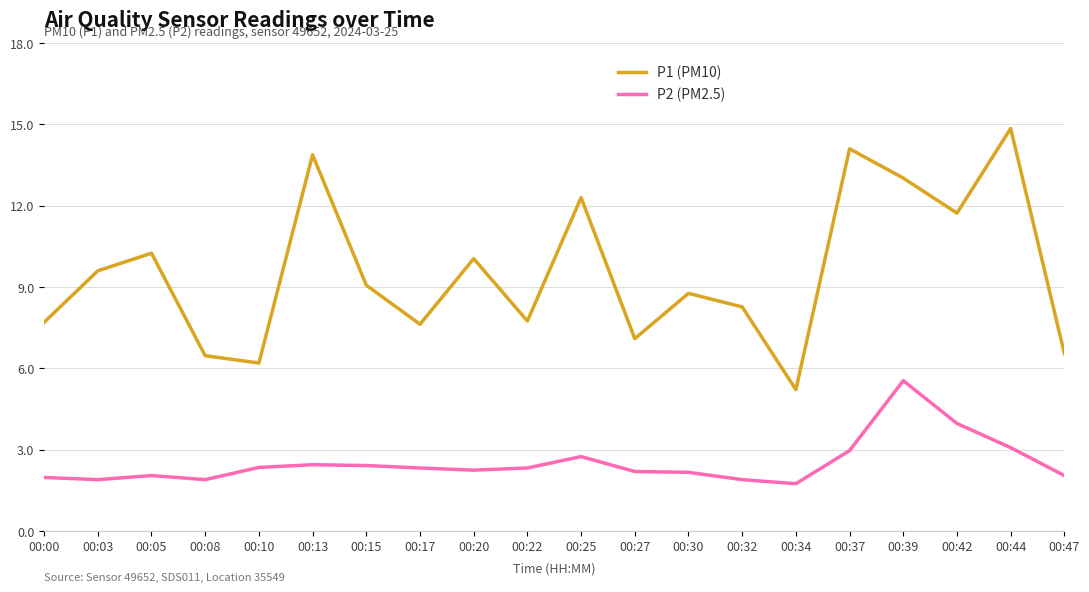

Is it true that P1 (PM10) equals 10.1 at 00:20?

True